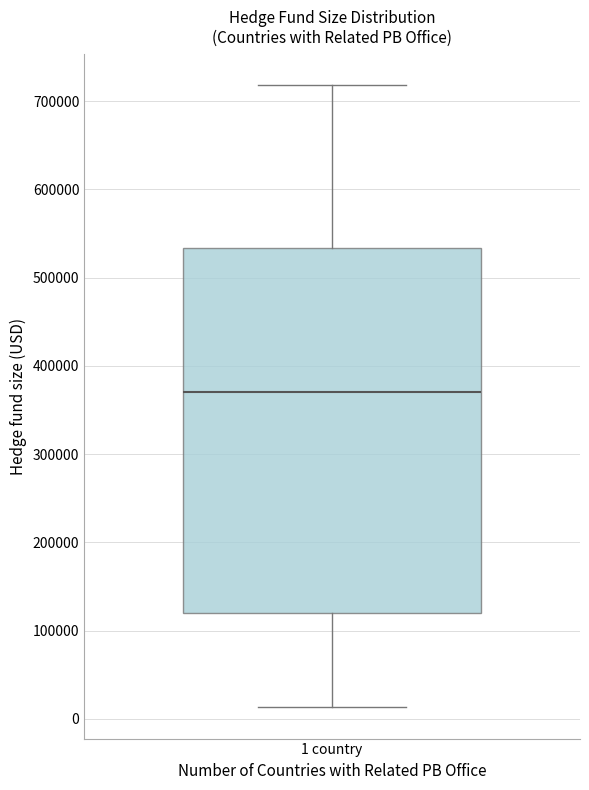

Transcribe this box plot: give where the median line is, the range the box spans, and where the two whiskers end, as read against the y-axis. The values are not printed on the chart, so give them approximately, as read against the axis.

median 370000, box 120000 to 530000, whiskers 10000 to 720000